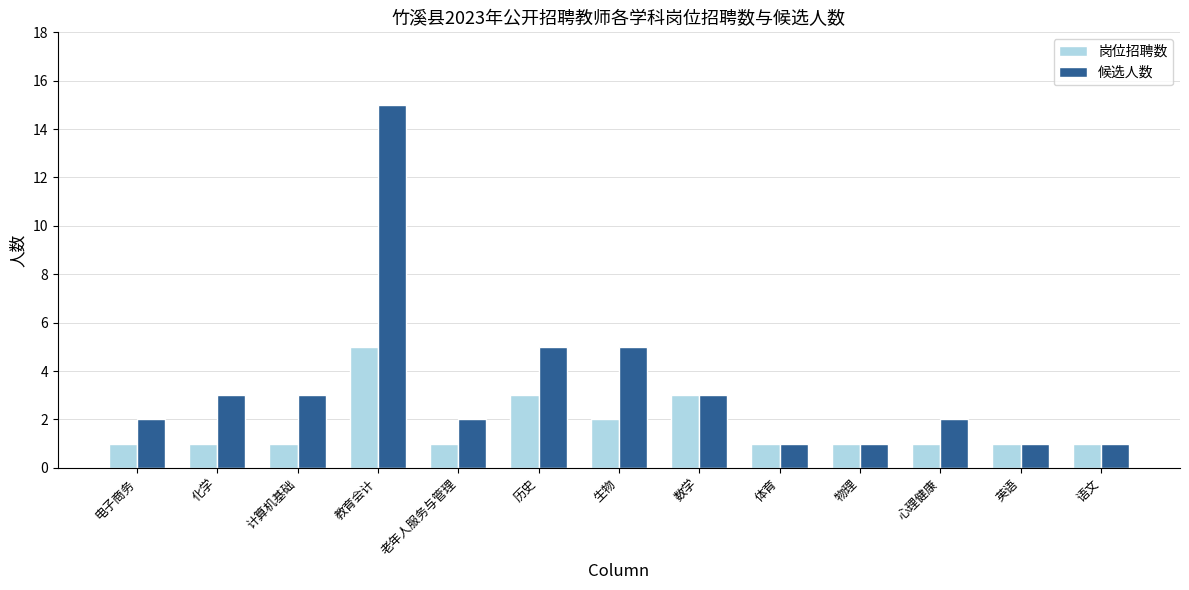

Are the bars horizontal?

No